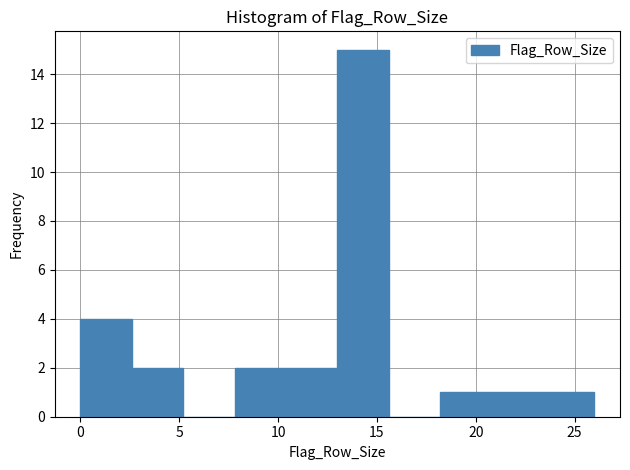

What is the height of the bar covering 13.0 to 15.6 on the x-axis? Neither the bar edges nor the heights are printed on the chart, so give them approximately, as read against the axes.

15